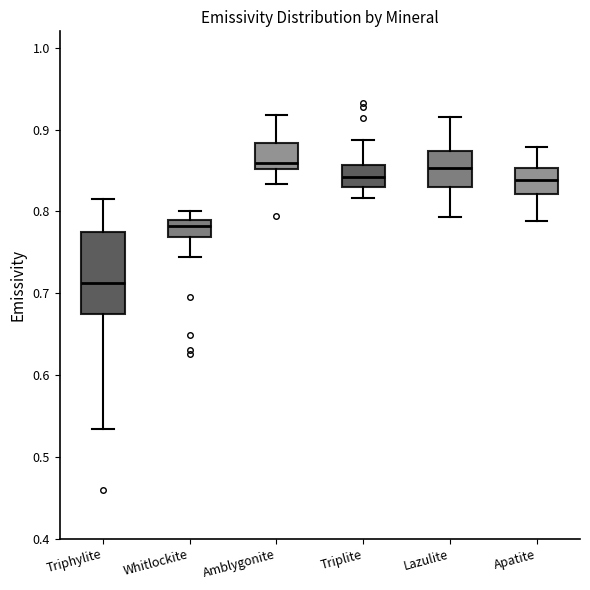

Reading left to right, transcribe this box plot: for each box, give where its median line is, the range the box spans, and where its two whiskers end, as read against the y-axis. The values are not printed on the chart, so give them approximately, as read against the axis.

Triphylite: median 0.71, box 0.67 to 0.78, whiskers 0.53 to 0.82
Whitlockite: median 0.78, box 0.77 to 0.79, whiskers 0.74 to 0.80
Amblygonite: median 0.86, box 0.85 to 0.88, whiskers 0.83 to 0.92
Triplite: median 0.84, box 0.83 to 0.86, whiskers 0.82 to 0.89
Lazulite: median 0.85, box 0.83 to 0.87, whiskers 0.79 to 0.92
Apatite: median 0.84, box 0.82 to 0.85, whiskers 0.79 to 0.88